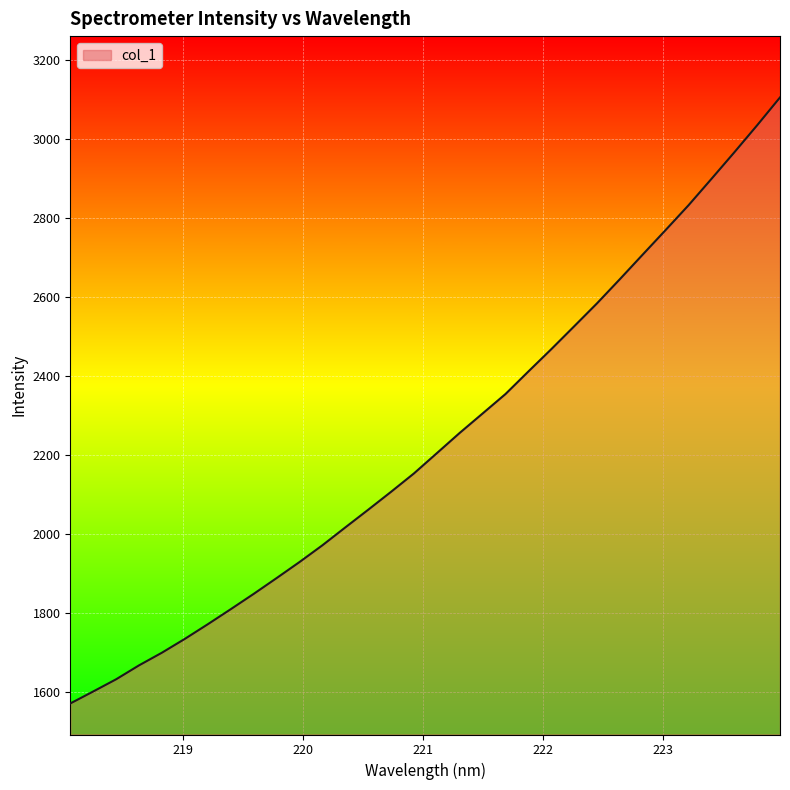

What is the smallest value displayed?

1571.5